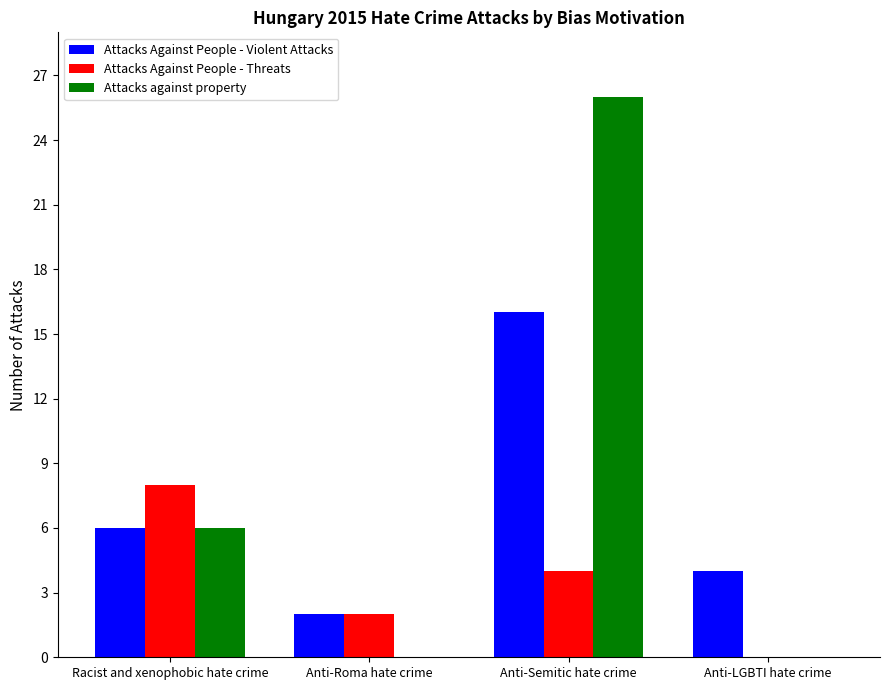

What is the maximum value for Attacks against property?

26